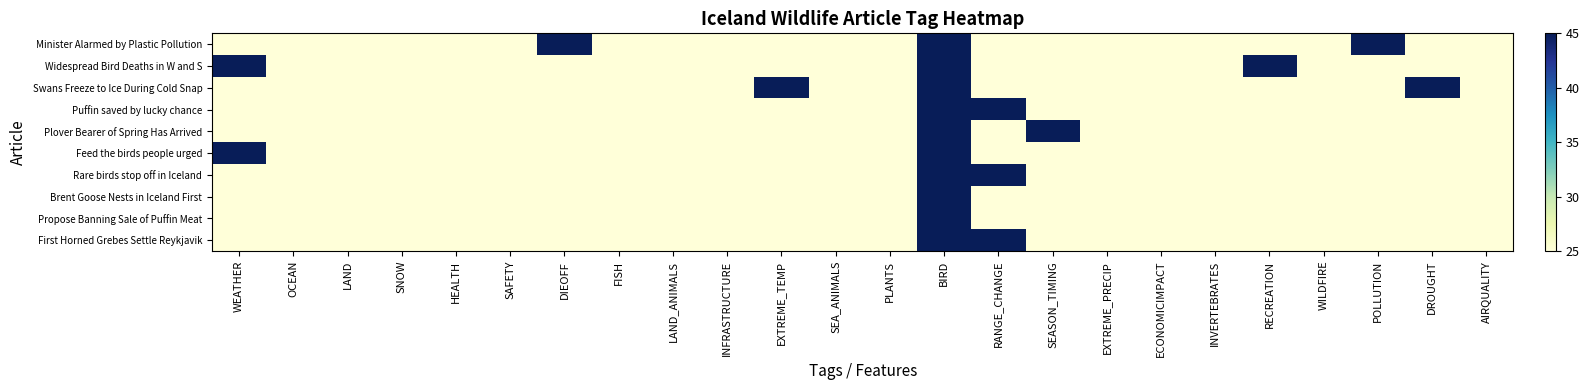

Rank the series by their maximum value, from lowest to highest.

Minister Alarmed by Plastic Pollution, Widespread Bird Deaths in W and S, Swans Freeze to Ice During Cold Snap, Puffin saved by lucky chance, Plover Bearer of Spring Has Arrived, Feed the birds people urged, Rare birds stop off in Iceland, Brent Goose Nests in Iceland First, Propose Banning Sale of Puffin Meat, First Horned Grebes Settle Reykjavik